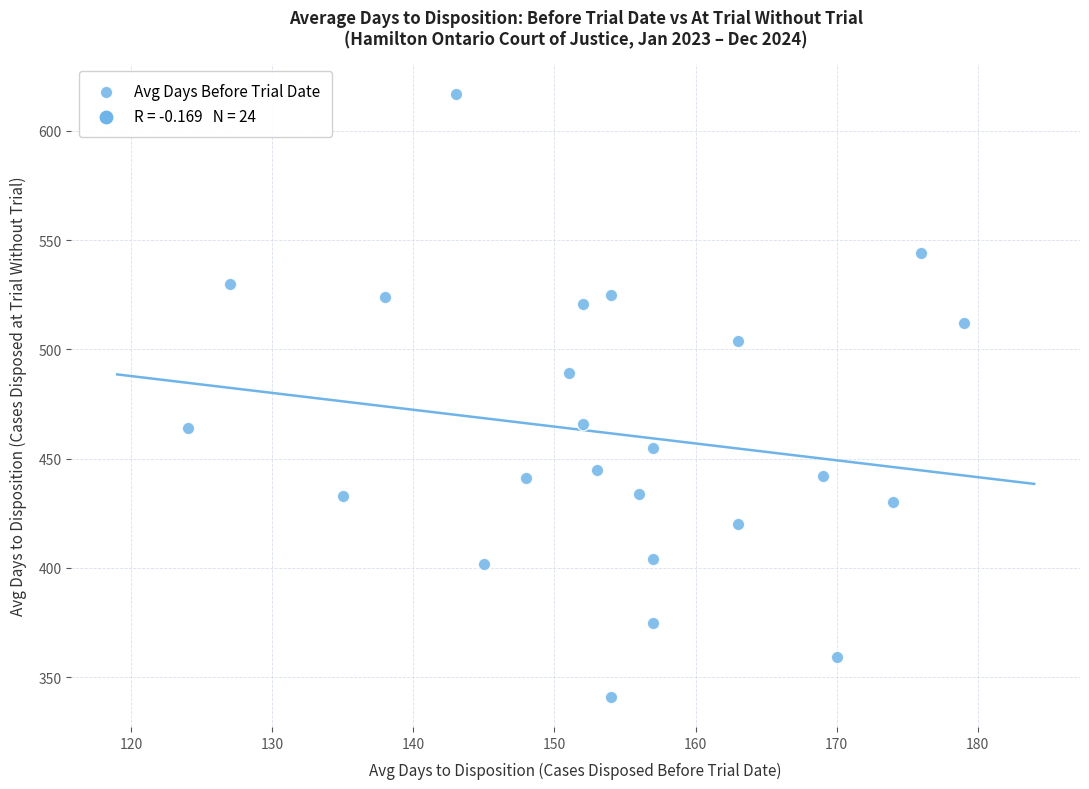

What is the range of X values (max minus min)?

55